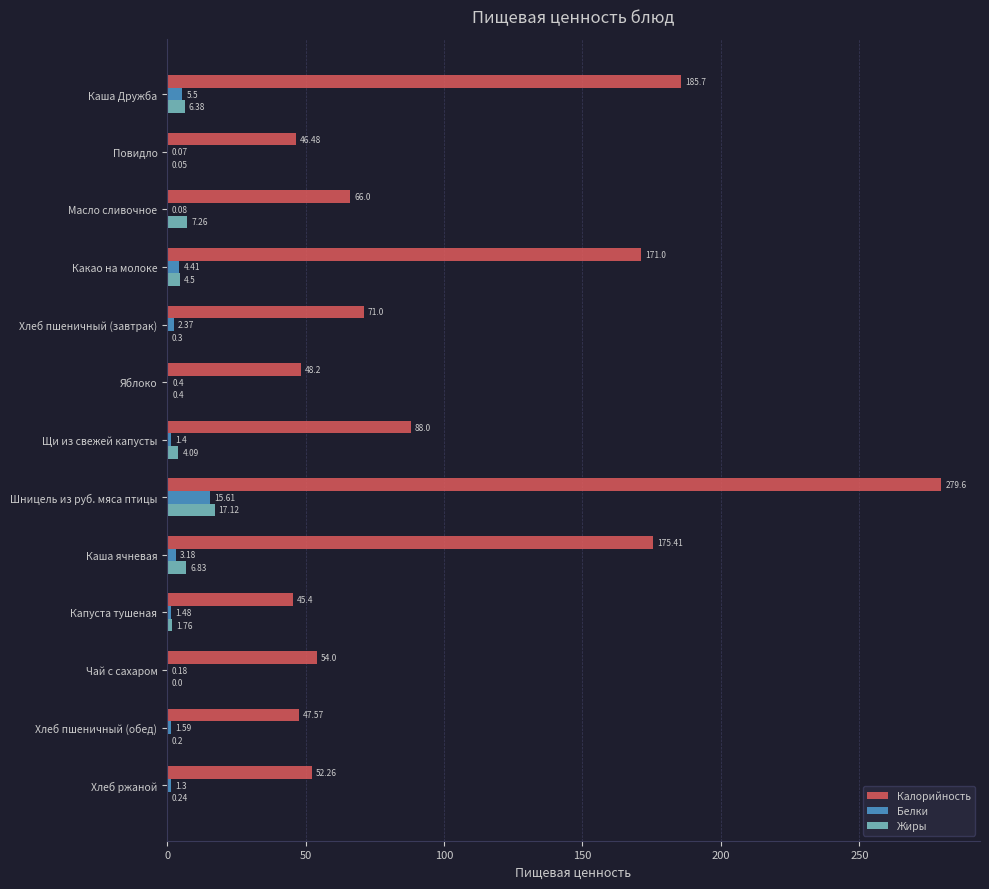

What is the sum of all Калорийность values?

1330.6